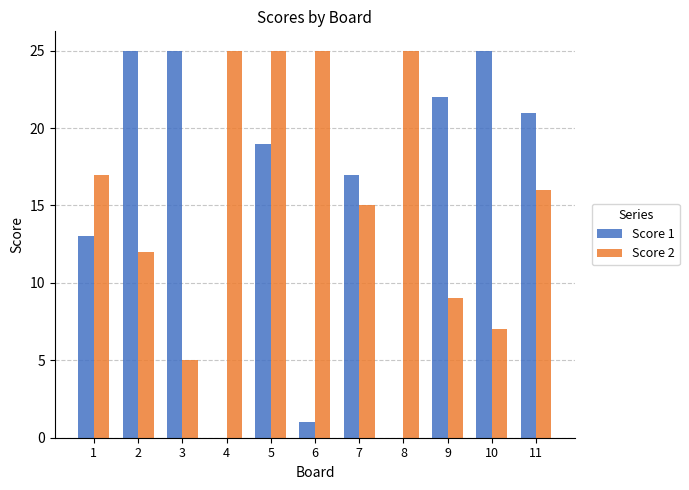

What is the maximum value shown in the chart?

25